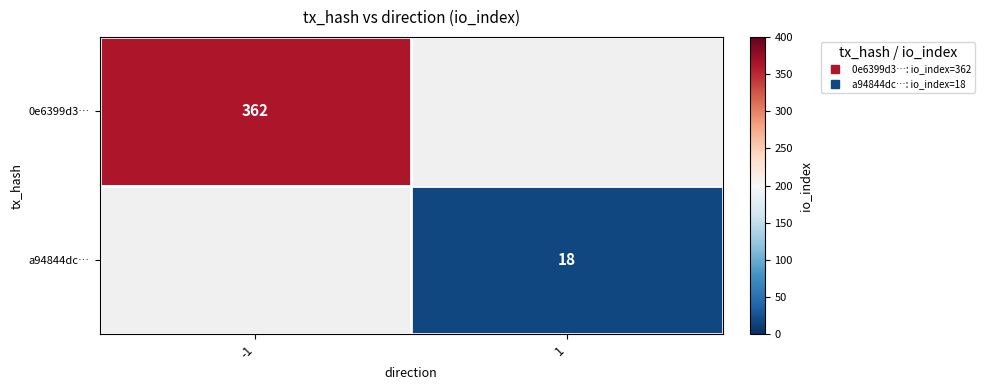

What is the minimum value shown in the chart?

18.0